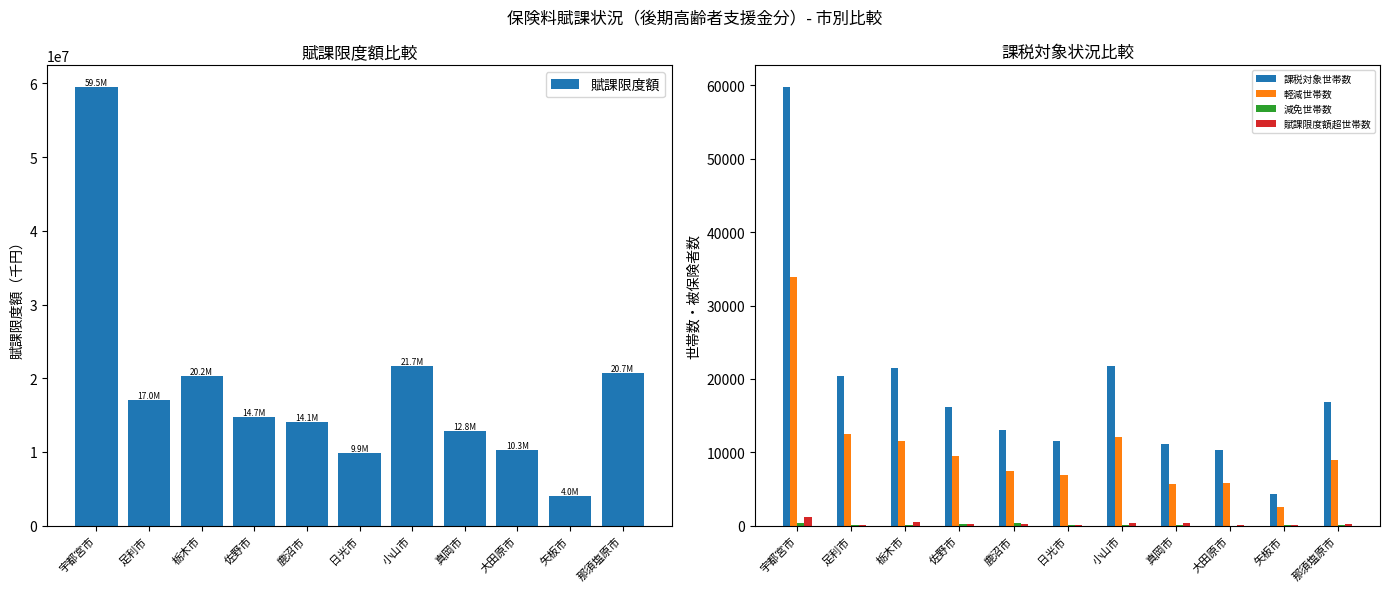

At how many categories does at least one series exceed 4912950?

10